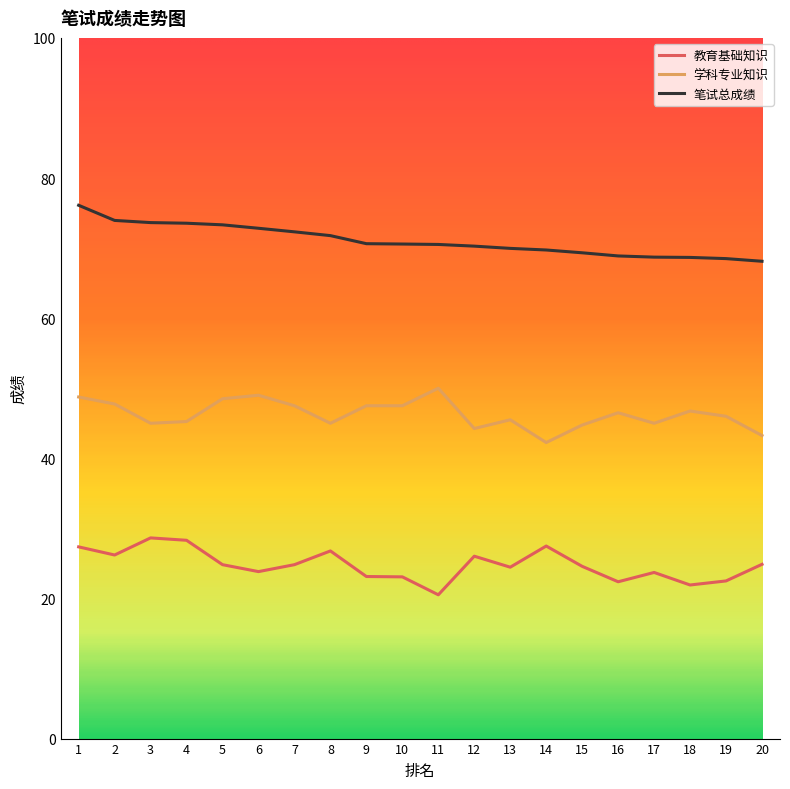

How many categories are shown in the chart?

20